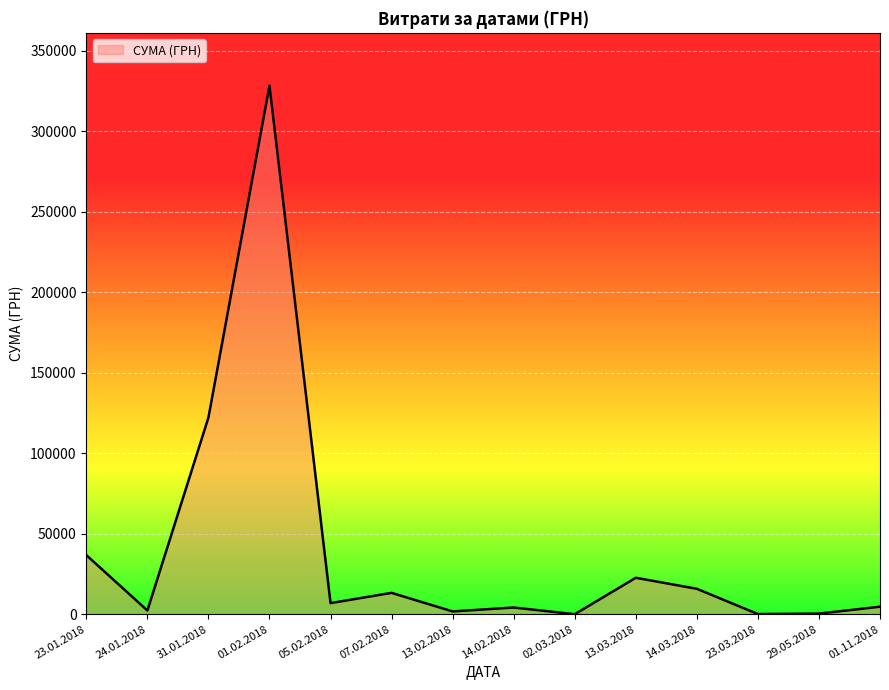

What is the difference between the maximum and minimum values?

328251.3